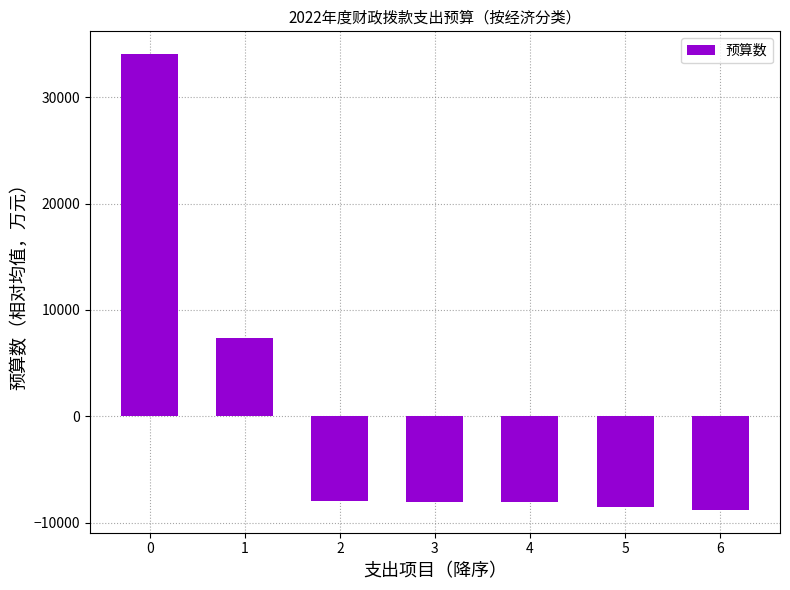

How many data points are less than -8069?

4